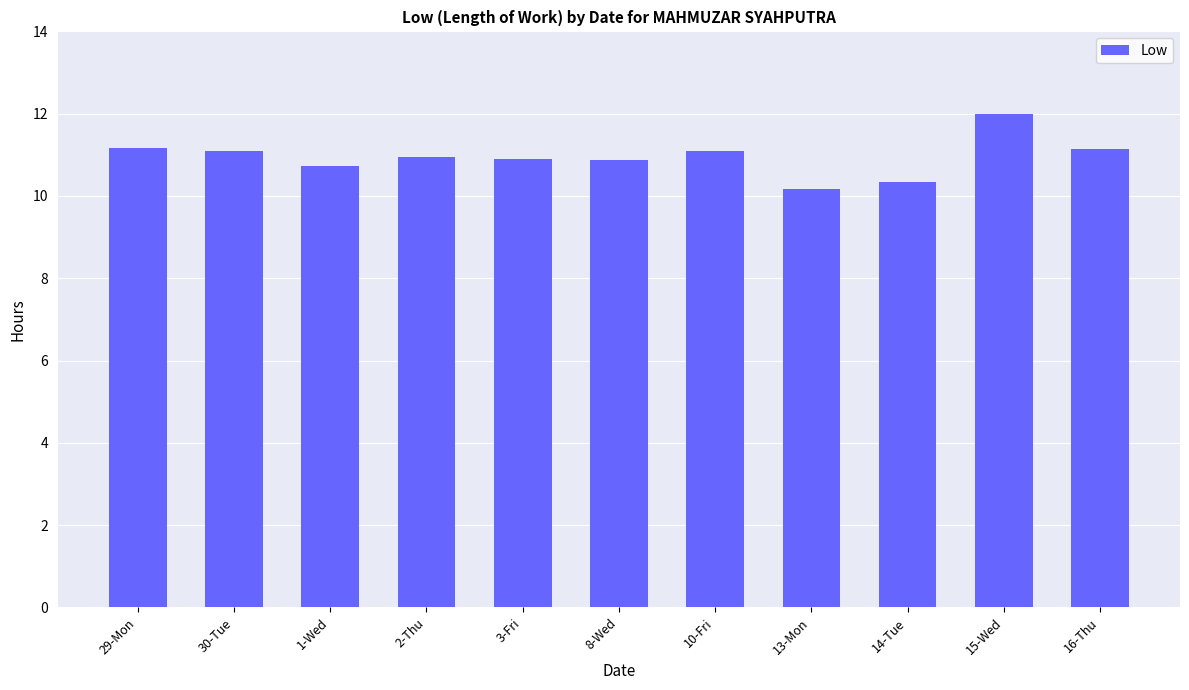

What is the label of the 7th bar from the left?

10-Fri